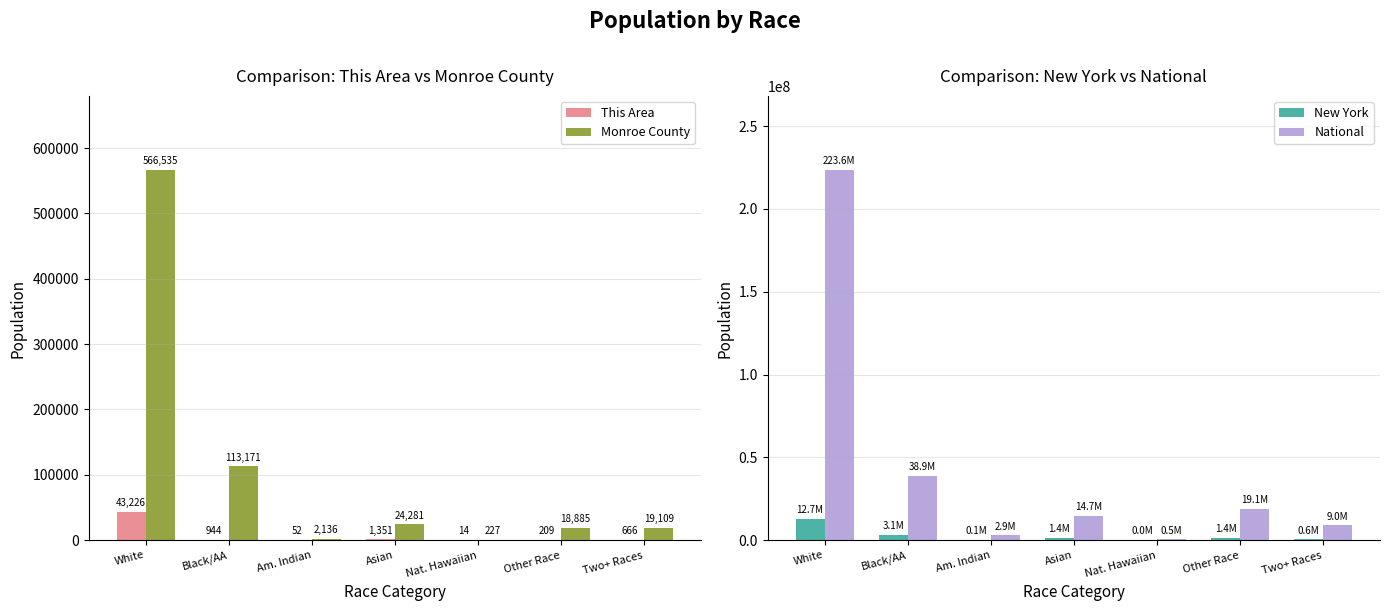

What is the sum of the Monroe County values at Am. Indian and Nat. Hawaiian?

2363